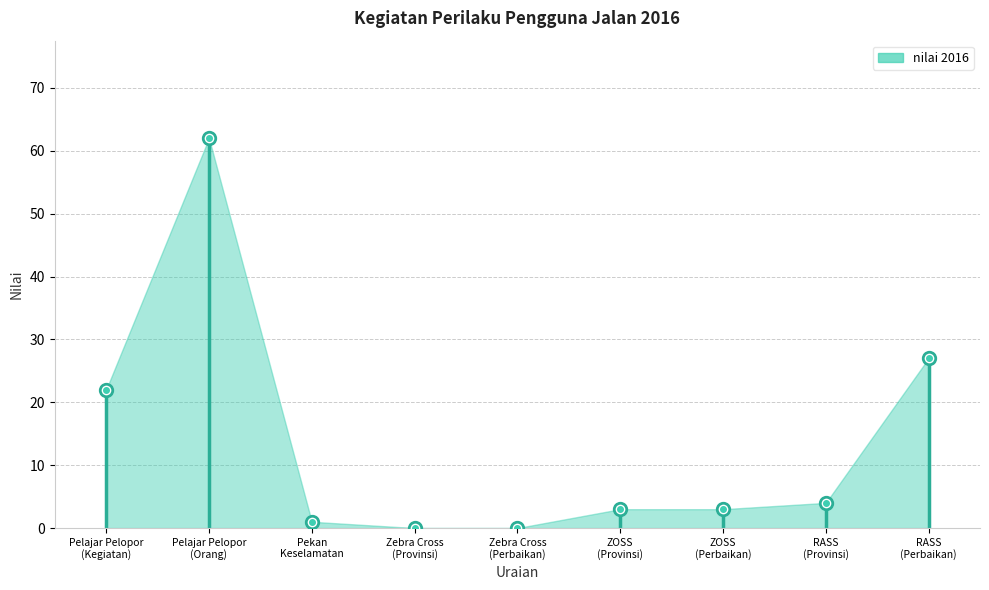

How many lines are shown in the chart?

1